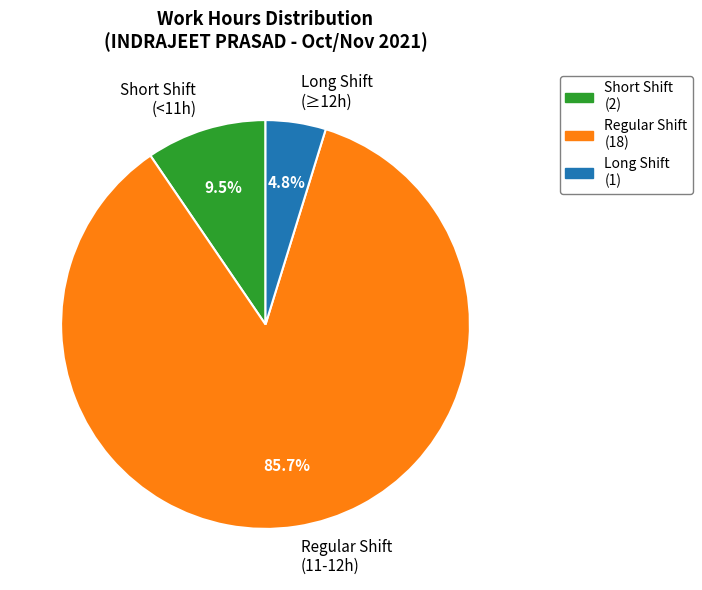

How many segments does this pie chart have?

3